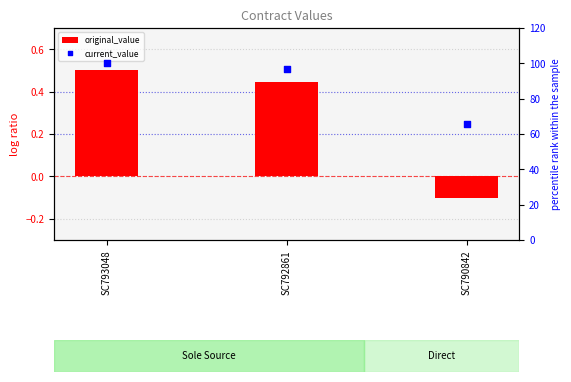

At how many categories does at least one series exceed 21?

3